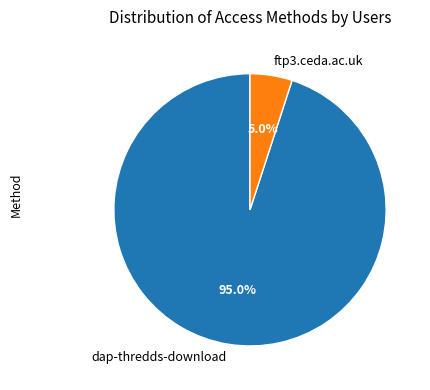

Count the number of slices in the pie.

2